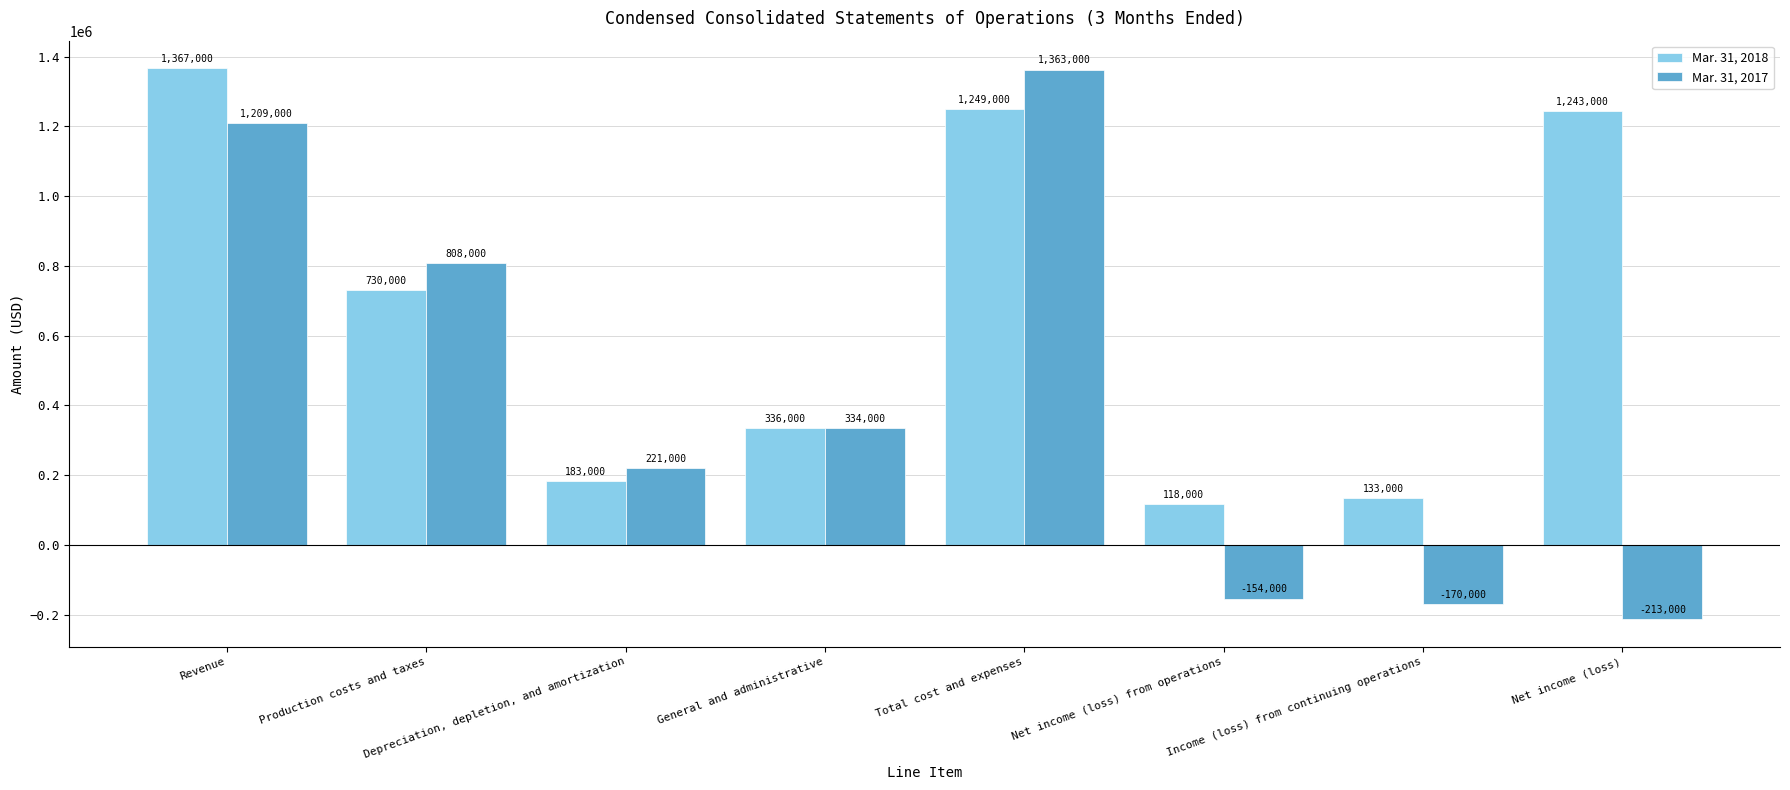

Which series has the widest spread of values?

Mar. 31, 2017